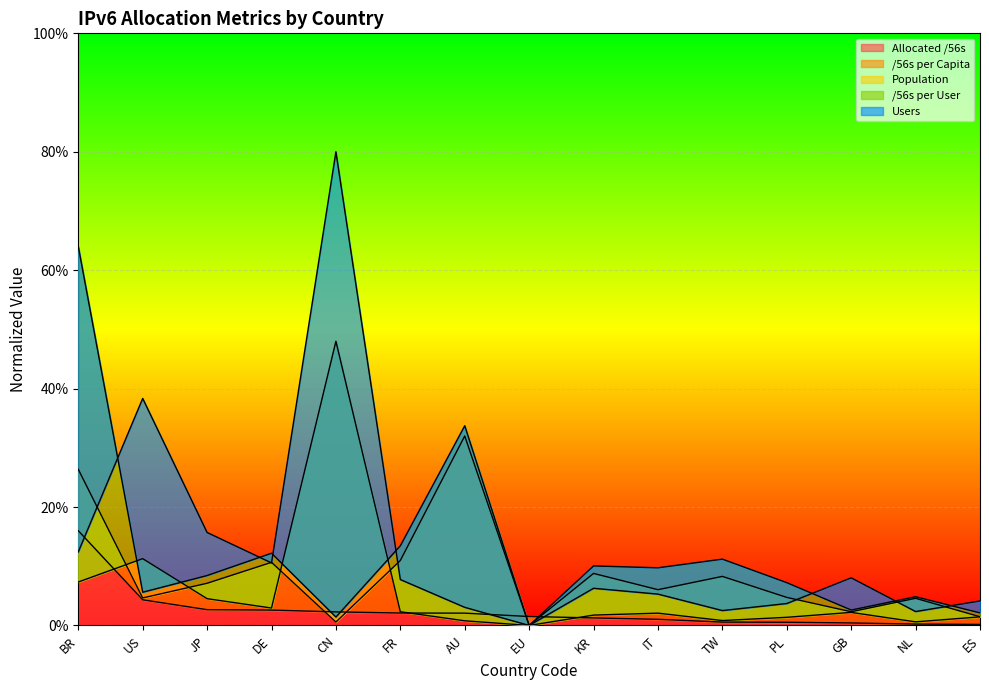

True or false: population has a value of 0.0 at IT.

True